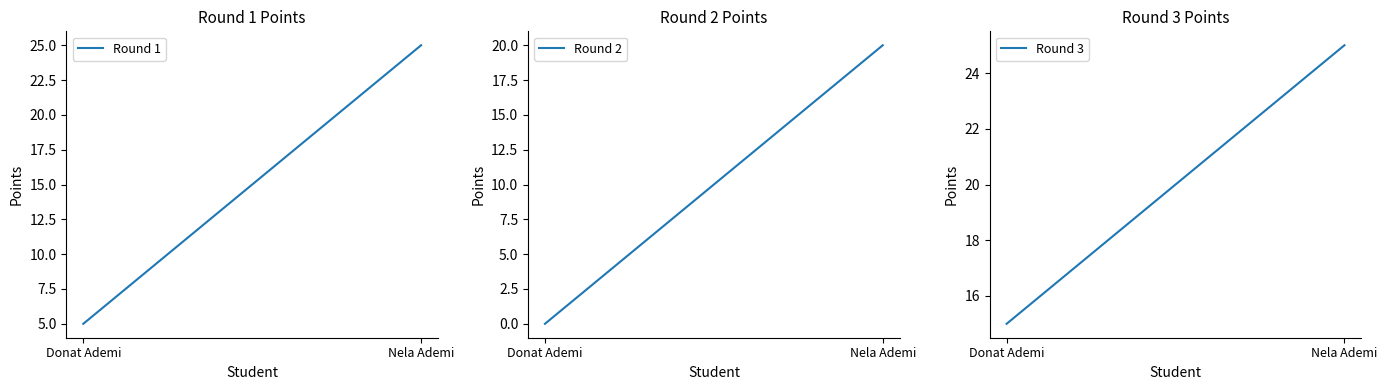

How many lines are shown in the chart?

3